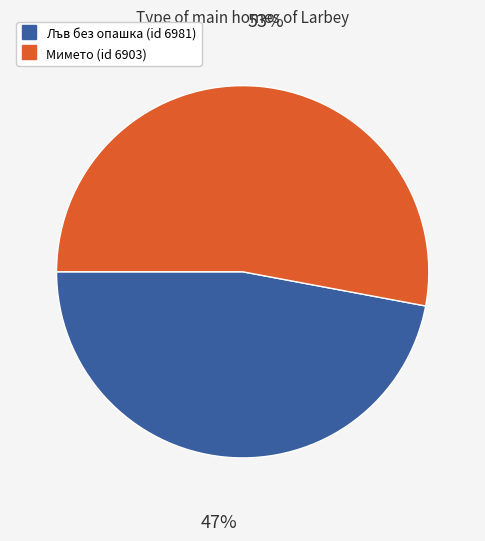

To the nearest percent, what is the average slice percentage?

50%